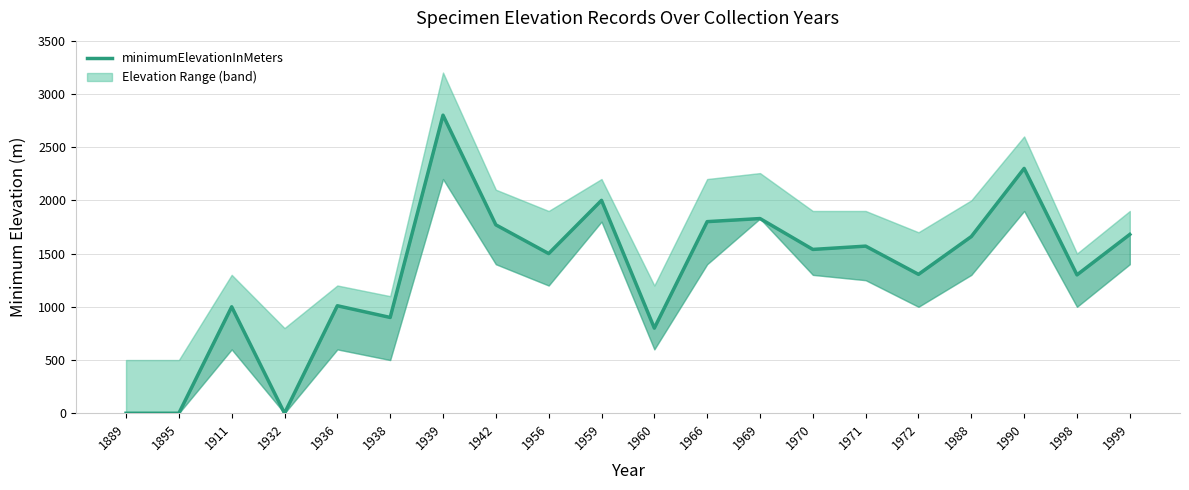

Rank the categories by value from highest to lowest.

1939, 1990, 1959, 1969, 1966, 1942, 1999, 1988, 1971, 1970, 1956, 1972, 1998, 1936, 1911, 1938, 1960, 1889, 1895, 1932